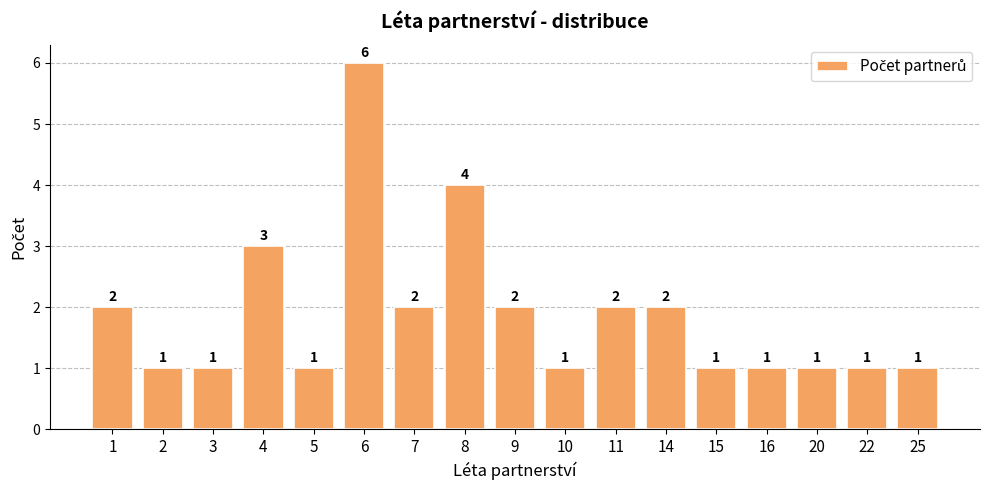

The chart shows a value of 0 at 25. True or false?

False